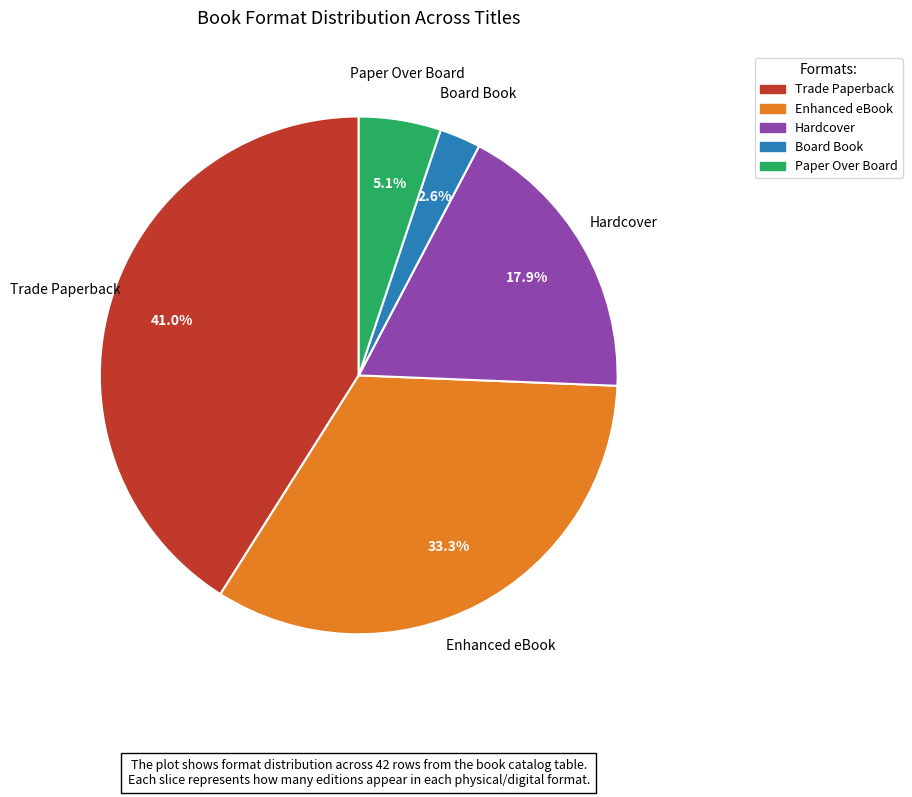

What percentage is NOT represented by Hardcover?

82.1%